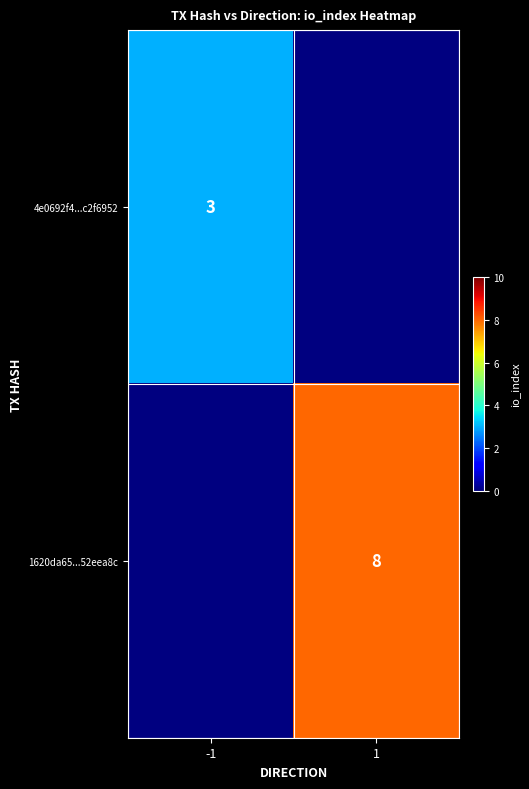

The 4e0692f4...c2f6952 series shows 5 at -1. True or false?

False